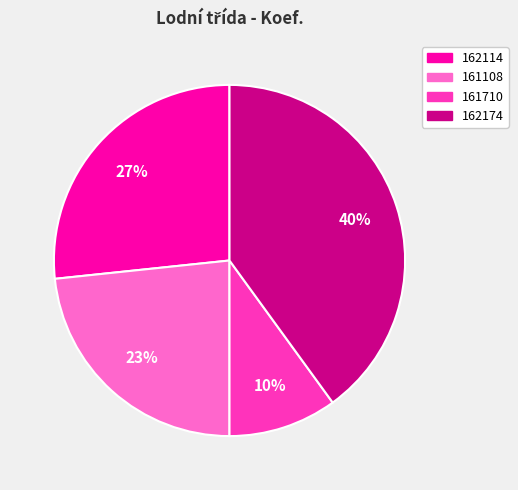

To the nearest percent, what is the average slice percentage?

25%